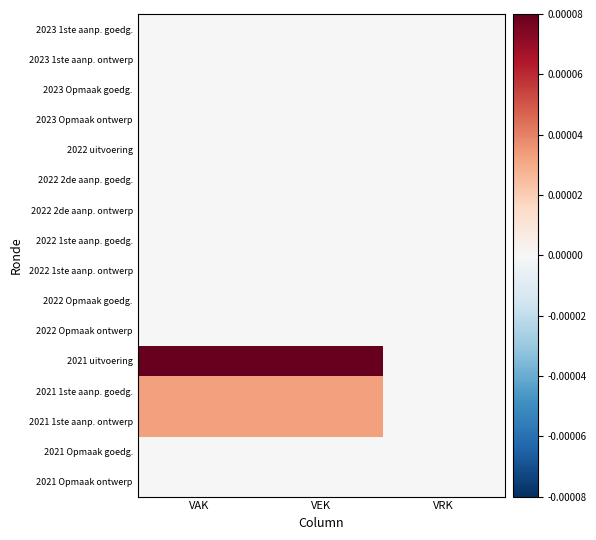

Which series has the largest total across all categories?

2021 uitvoering